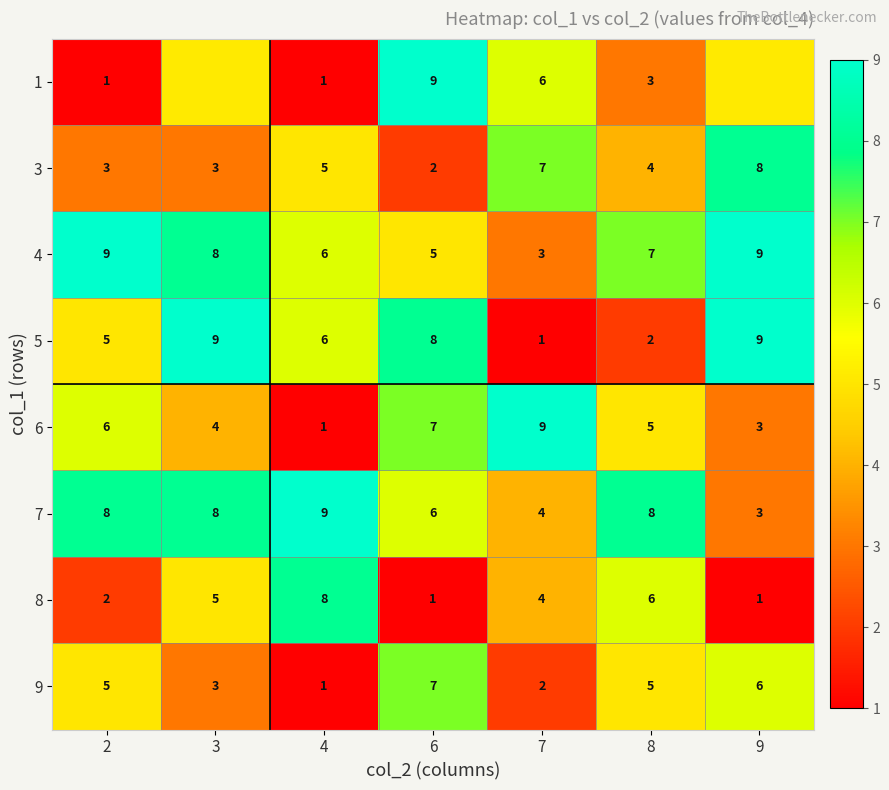

Is it true that 4 equals 6.0 at 4?

True